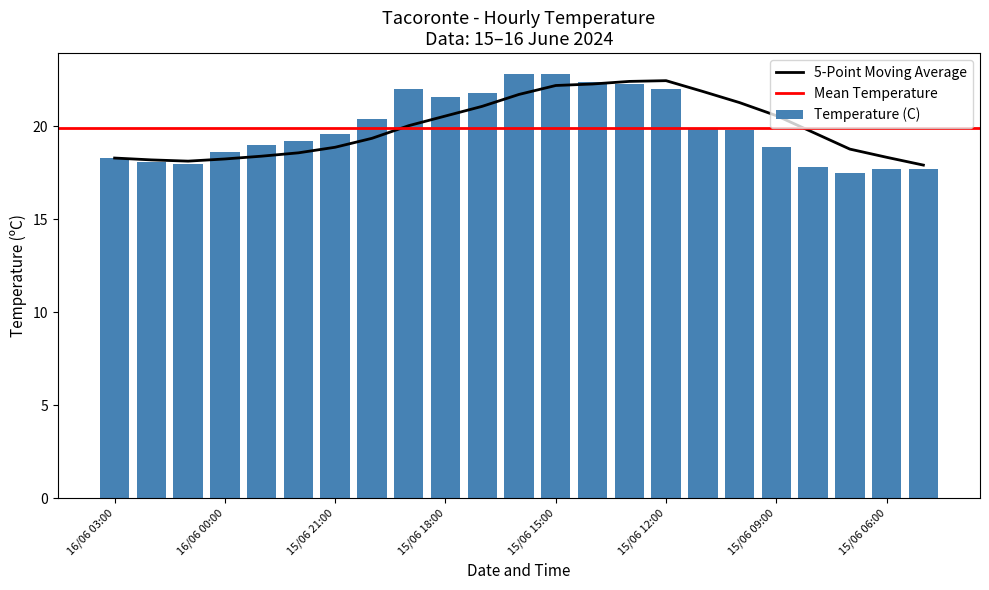

How many bars are there in total?

23